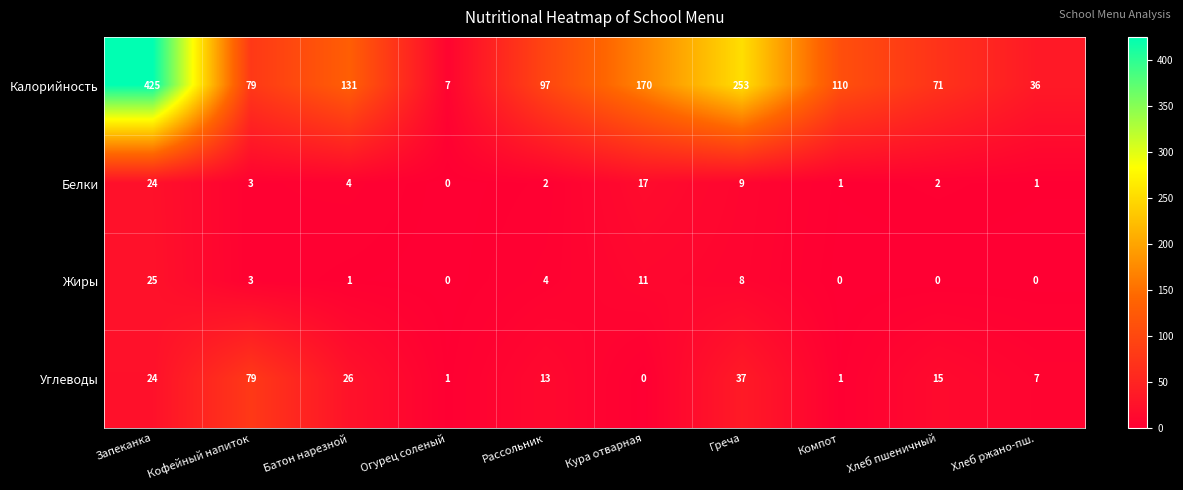

Is it true that Жиры equals 8 at Греча?

True